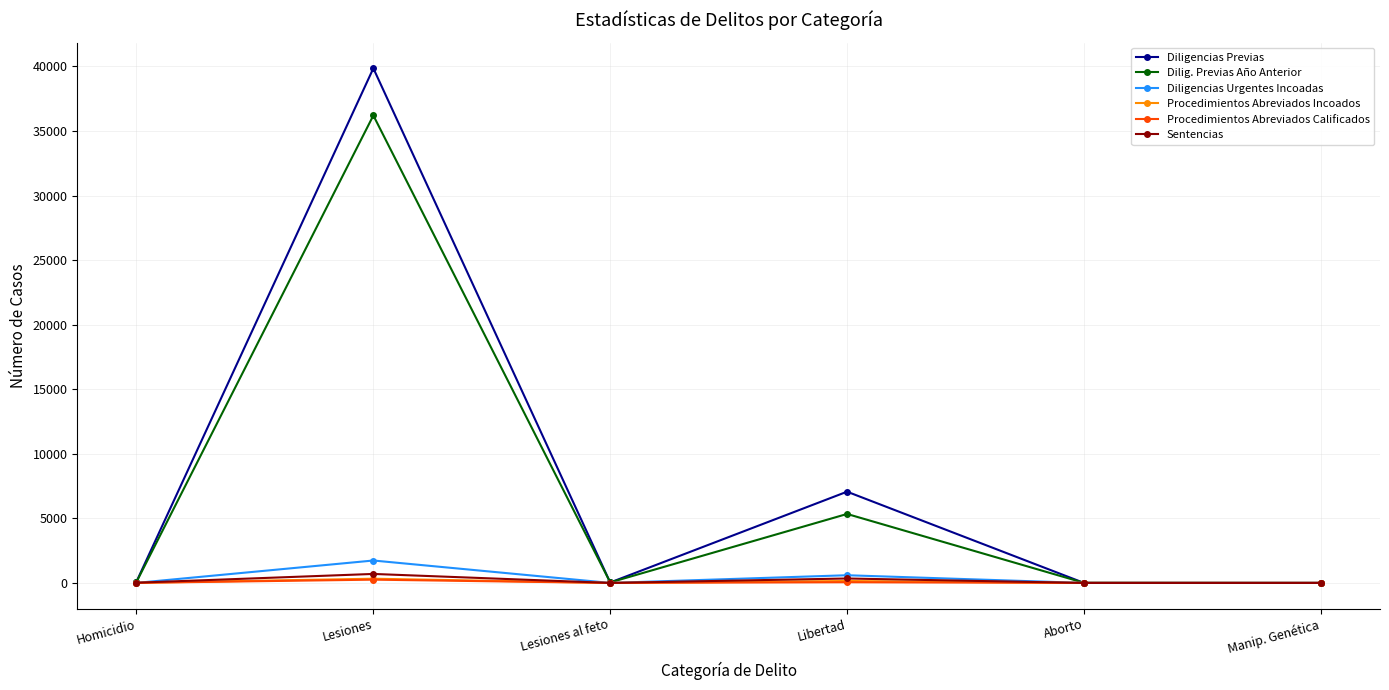

Is it true that Dilig. Previas Año Anterior equals 1857 at Libertad?

False